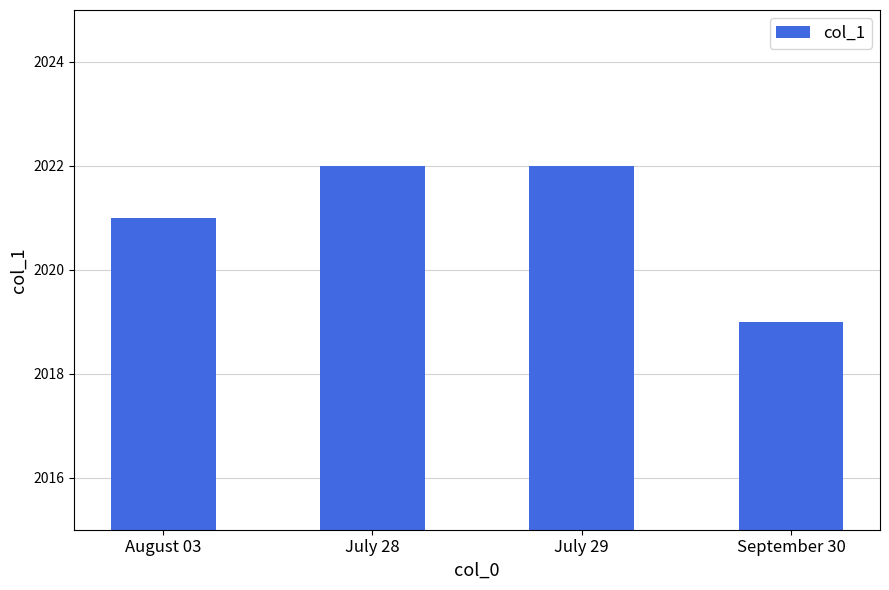

True or false: the data shows 3514 at July 28.

False